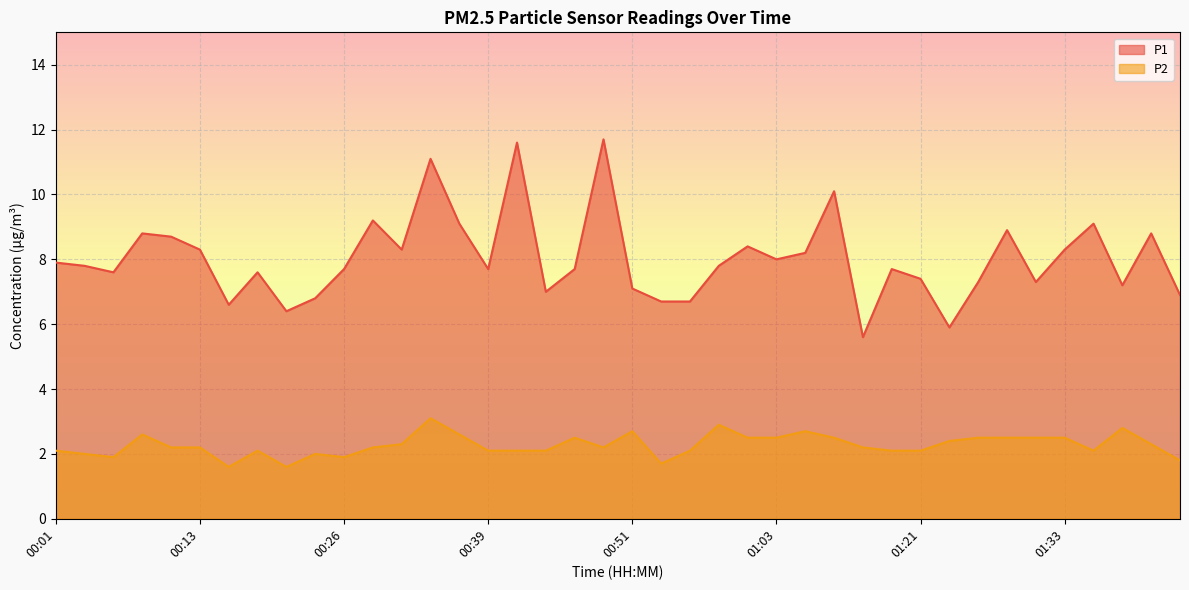

What is the sum of all P1 values?

321.0